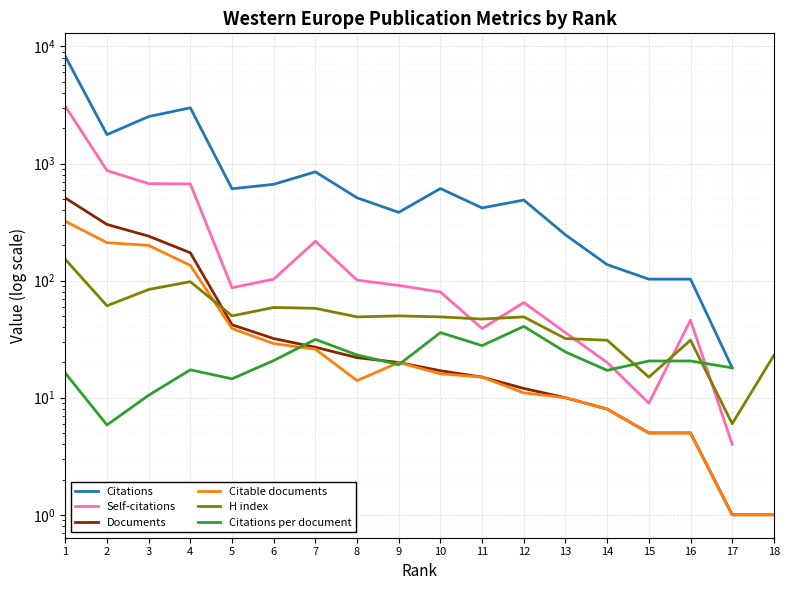

Is this an area chart (filled region under the line)?

No